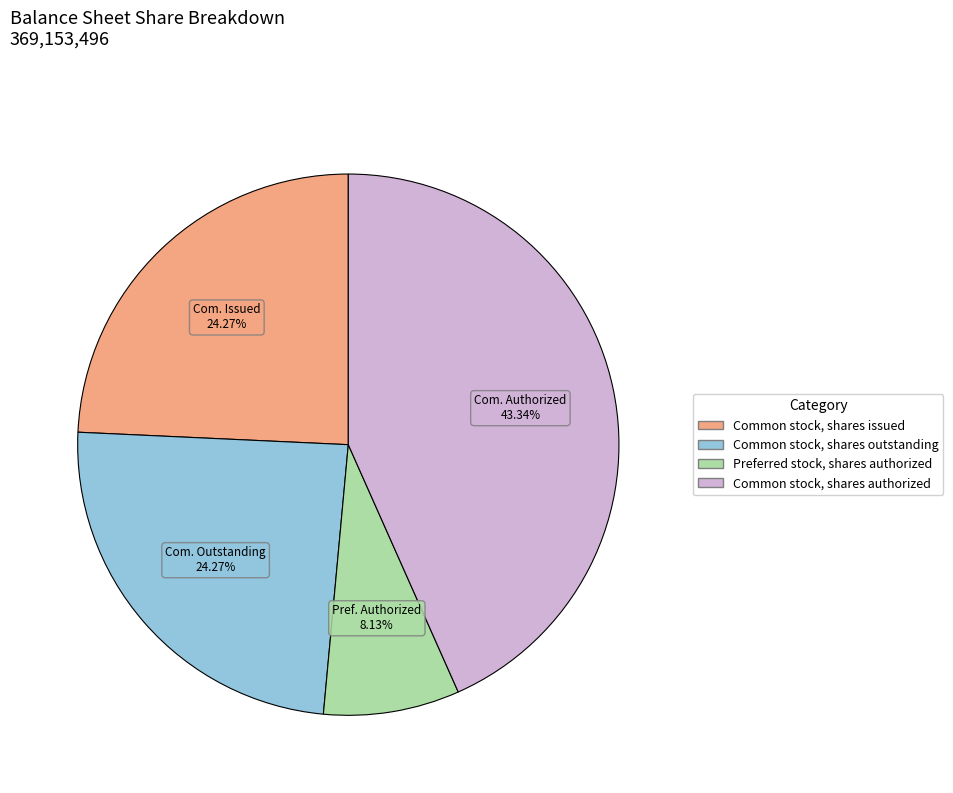

Does Common stock, shares authorized represent more than half of the total?

No